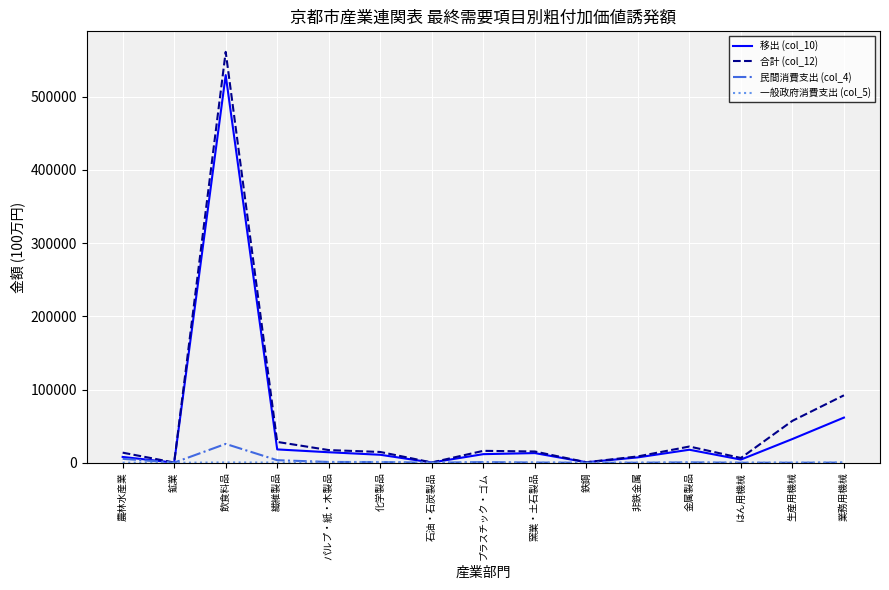

What position from the right is 非鉄金属?

5